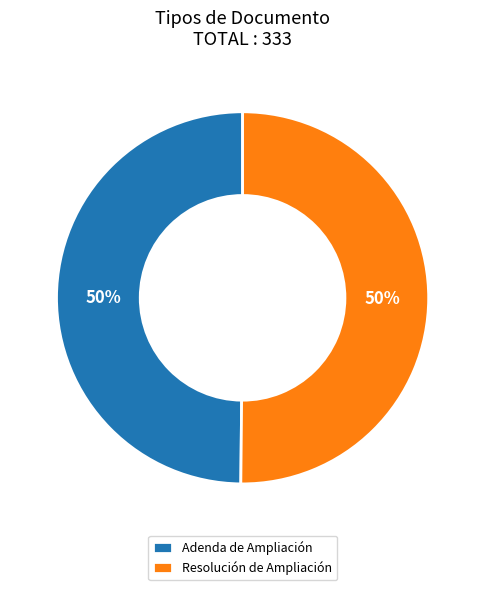

Is the sum of Resolución de Ampliación and Adenda de Ampliación greater than half?

Yes